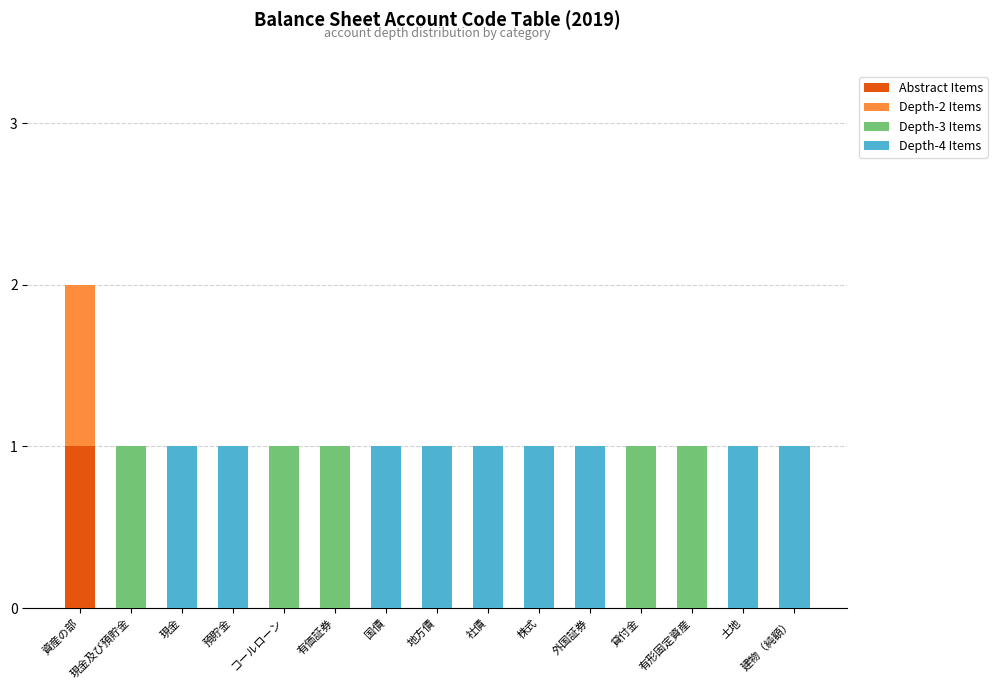

Does the chart contain stacked bars?

Yes